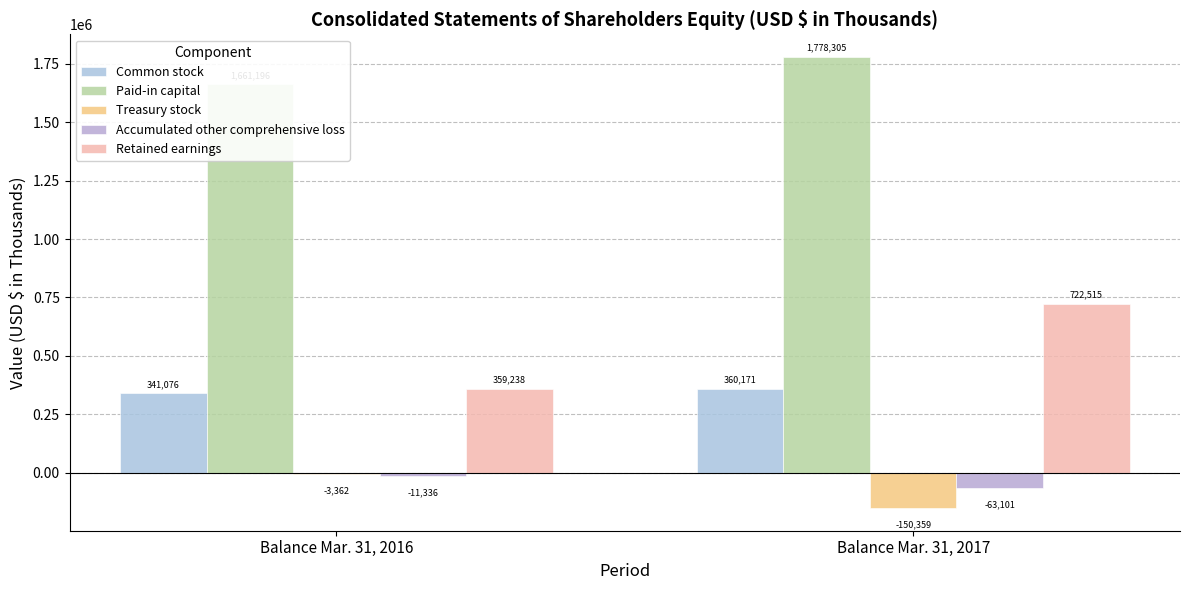

What is the difference between the Paid-in capital values at Balance Mar. 31, 2016 and Balance Mar. 31, 2017?

117109